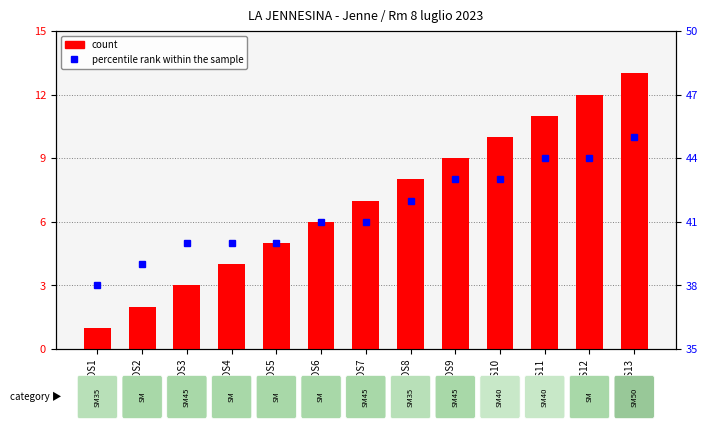

Rank the series at POS6 from highest to lowest value.

percentile rank within the sample, count